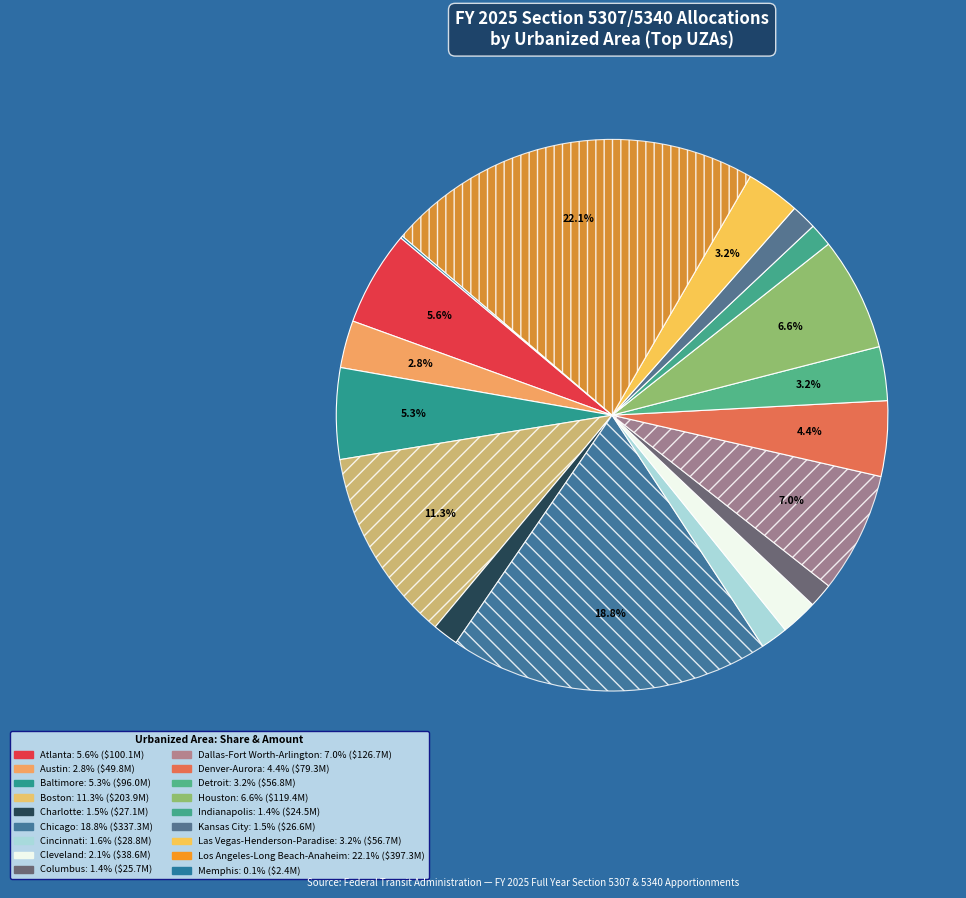

Which slice is the largest?

Los Angeles-Long Beach-Anaheim, CA